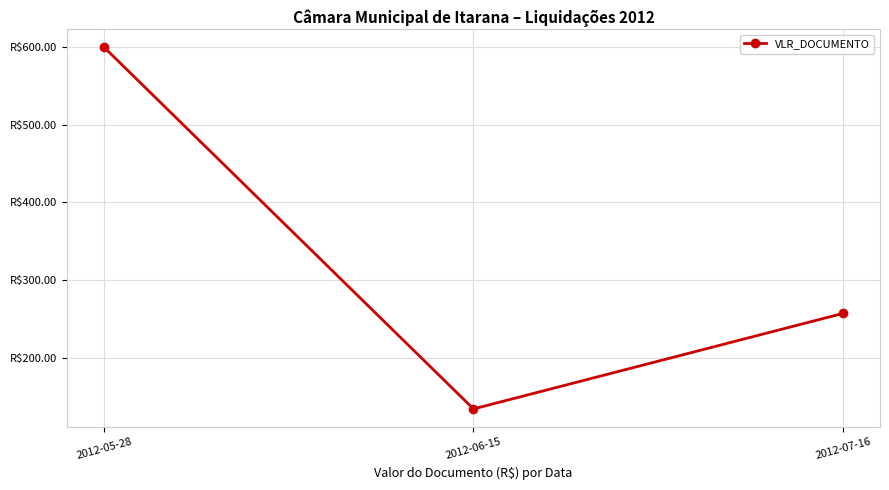

Does the chart have visible grid lines?

Yes